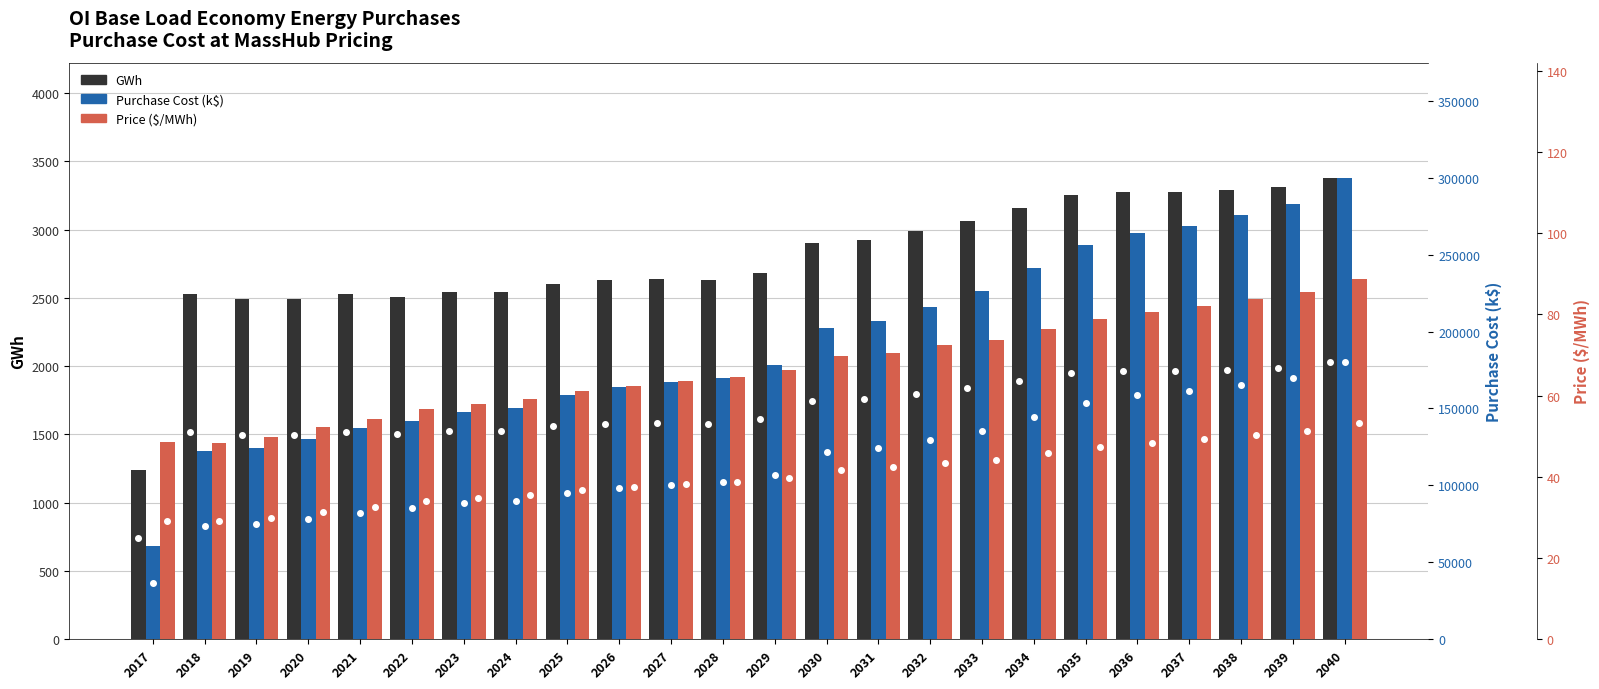

Is the value of Purchase Cost (k$) at 2021 greater than the value of Price ($/MWh) at 2018?

Yes